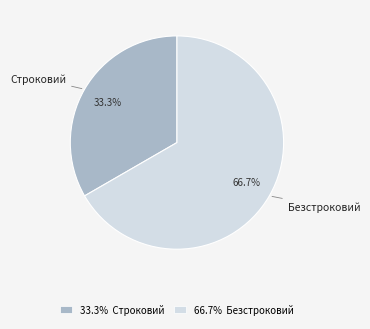

Between Строковий and Безстроковий, which is larger?

Безстроковий